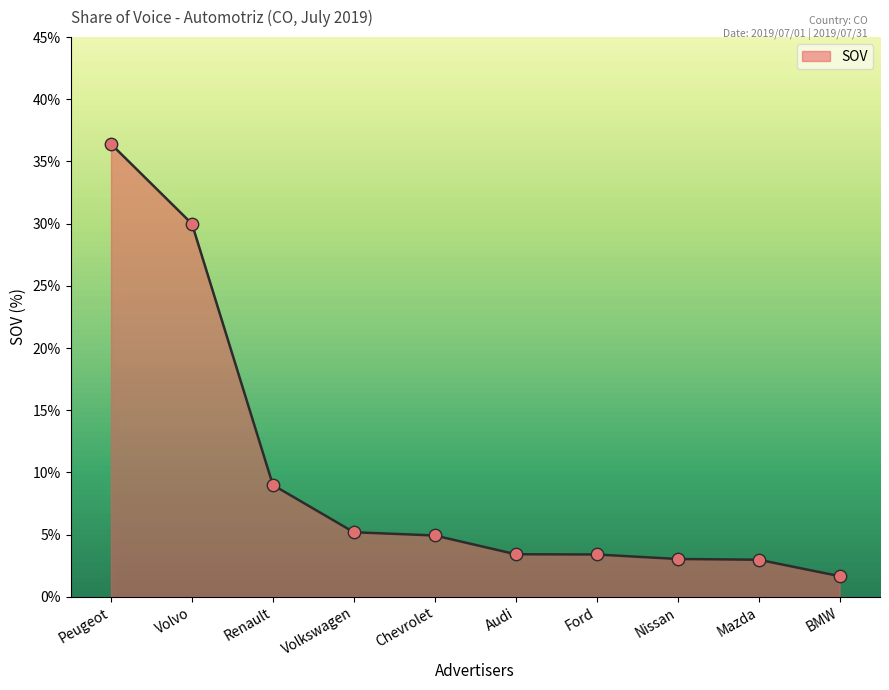

What is the change in value from Ford to BMW?

-1.7